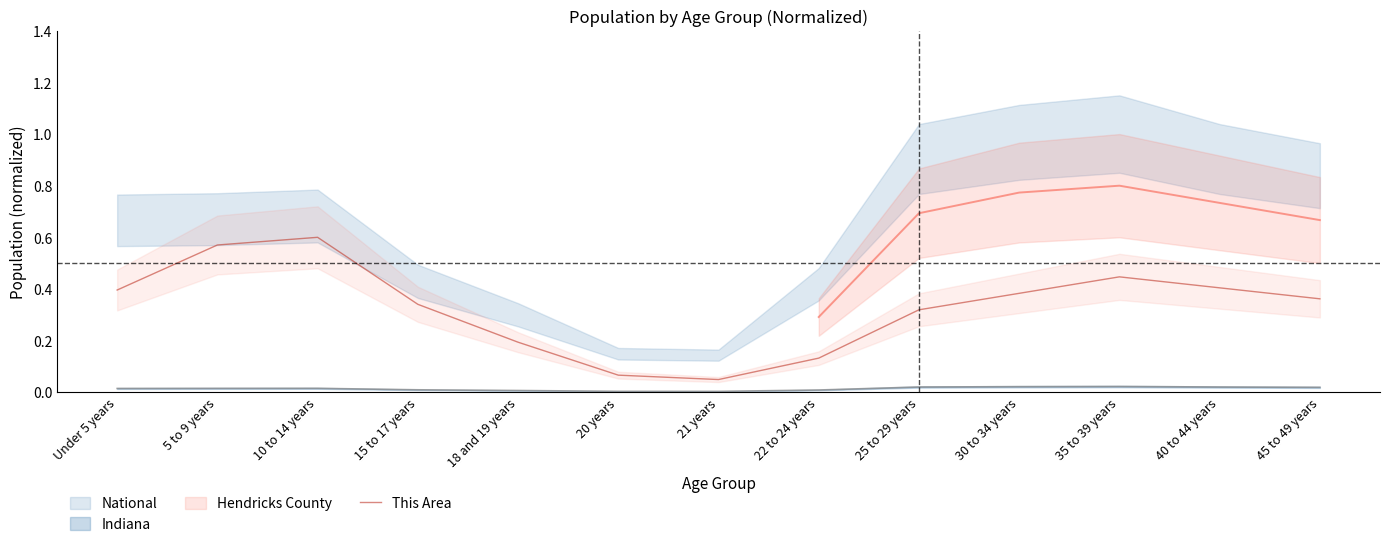

How many lines are shown in the chart?

1